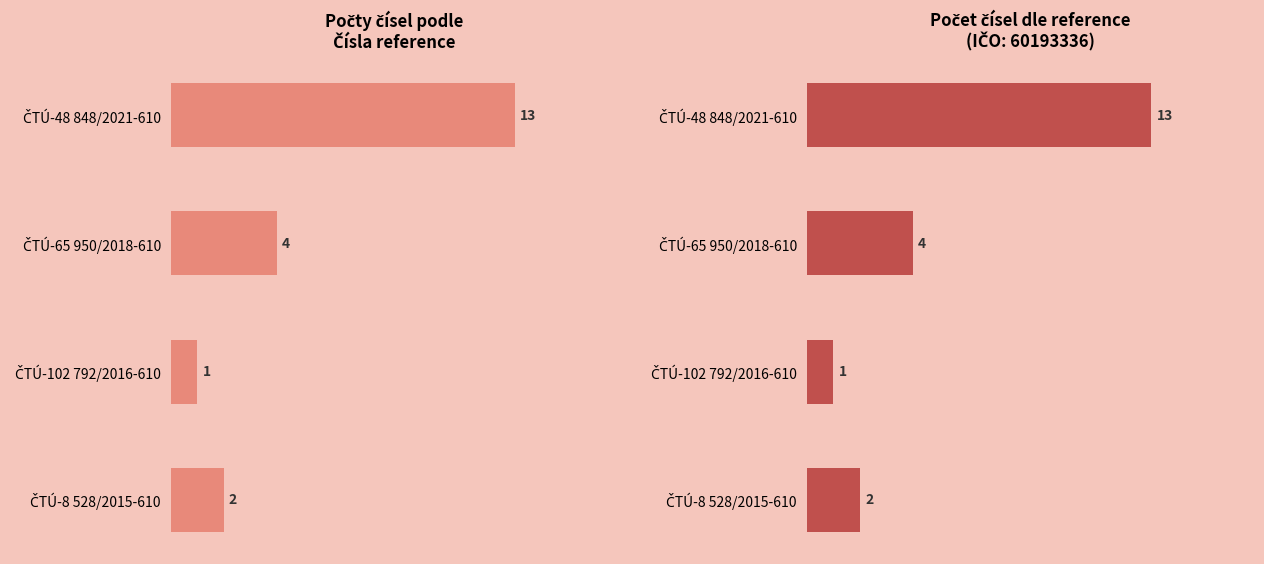

Is the value of Počet čísel at ČTÚ-65 950/2018-610 greater than the value of Počet čísel (IČO 60193336) at ČTÚ-48 848/2021-610?

No